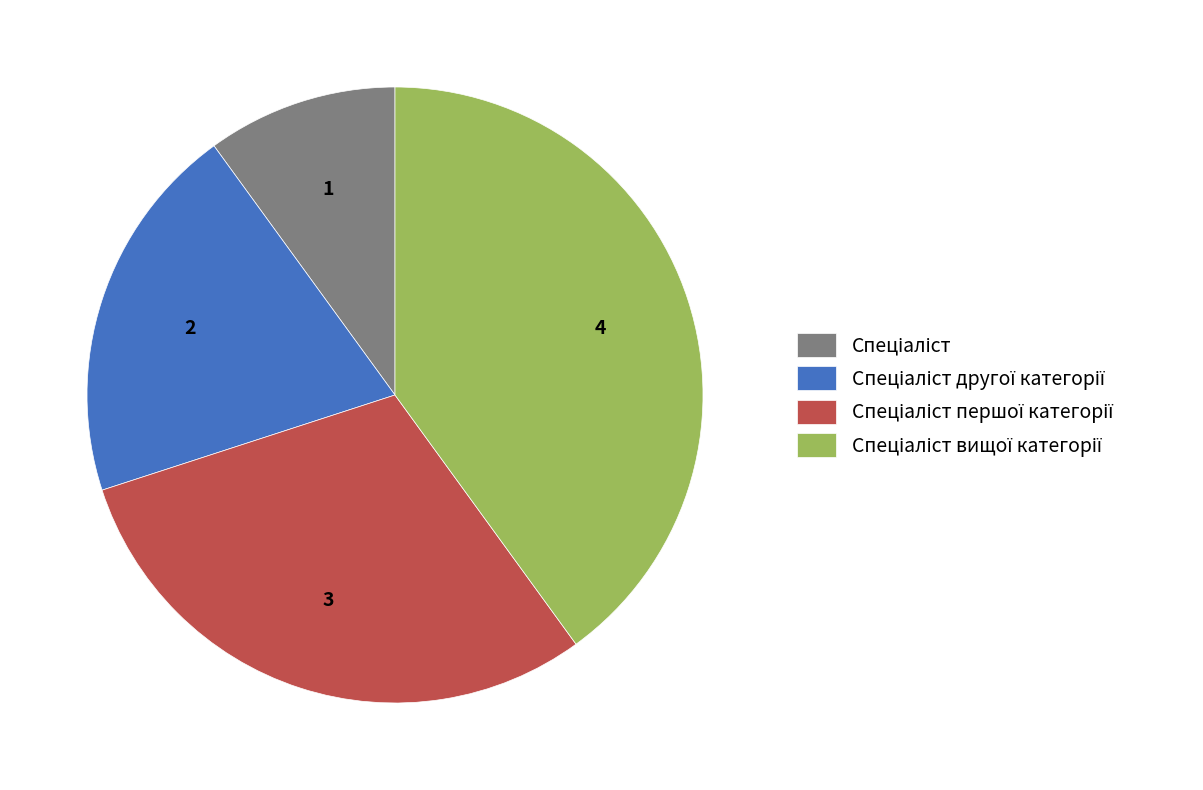

Is there any slice that represents more than half of the pie?

No